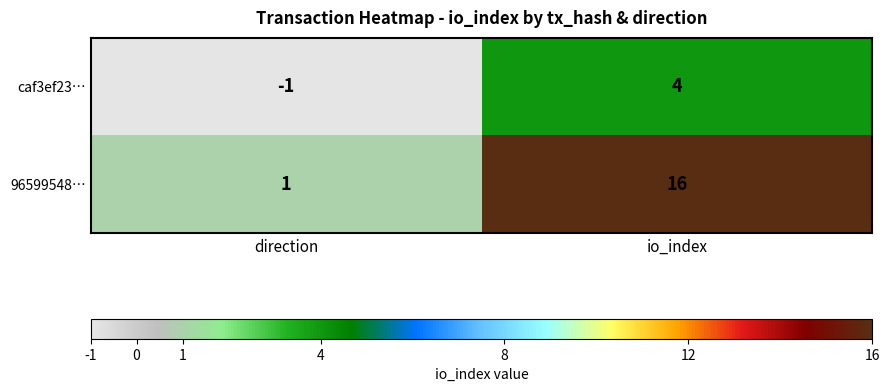

Is it true that caf3ef23… equals -1 at direction?

True